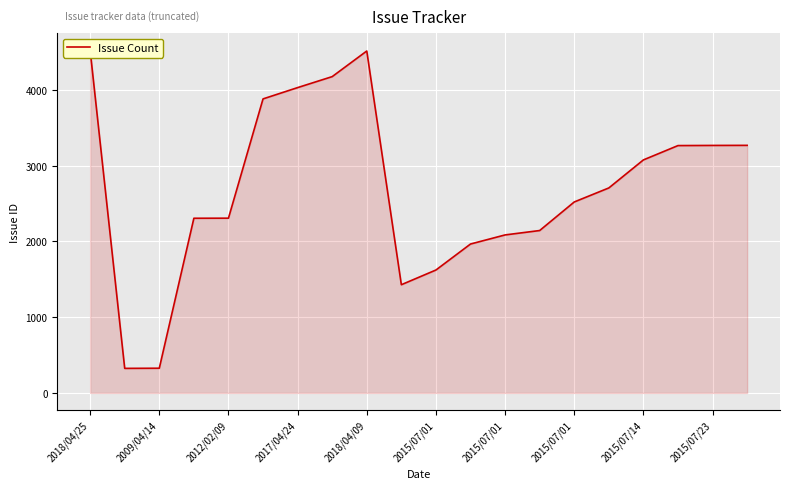

Between 2017/04/24 and 13, which is larger?

2017/04/24